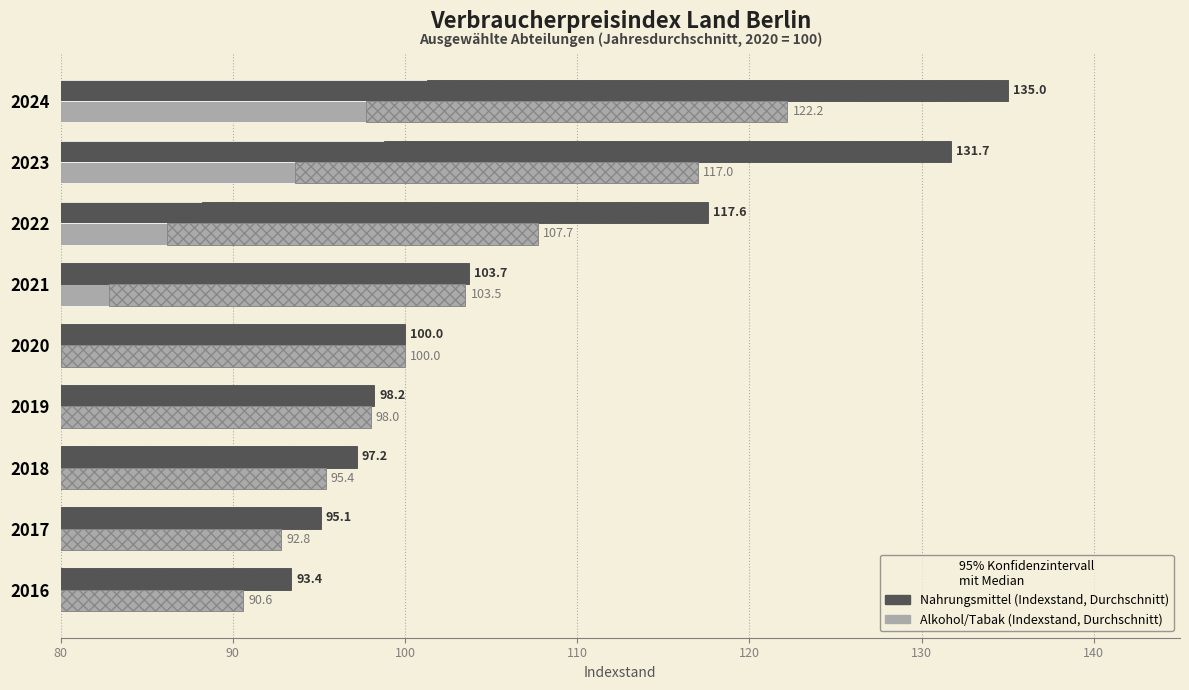

True or false: Alkohol/Tabak (Indexstand, Durchschnitt) has a value of 131.3 at 2017.

False